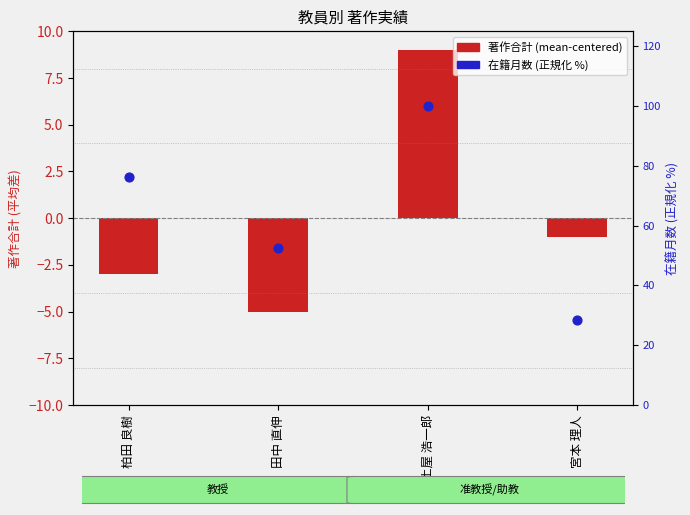

Which series reaches the maximum Y coordinate?

在籍月数 (正規化 %)